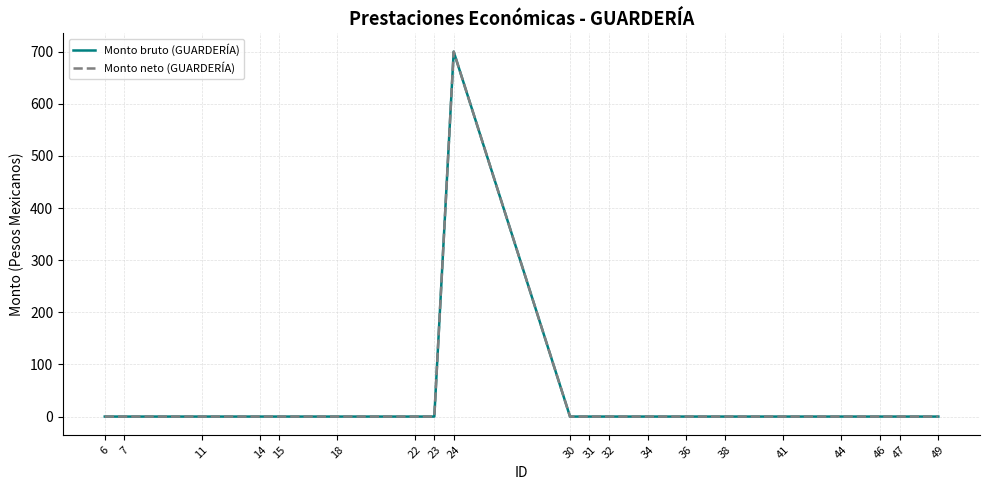

How many lines are shown in the chart?

2